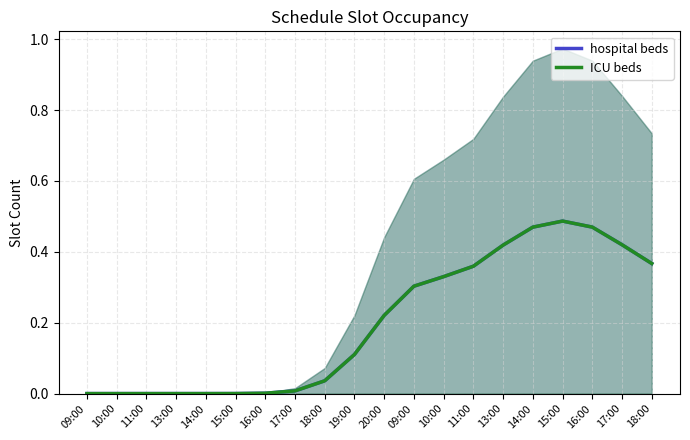

Which series has the largest total across all categories?

hospital beds